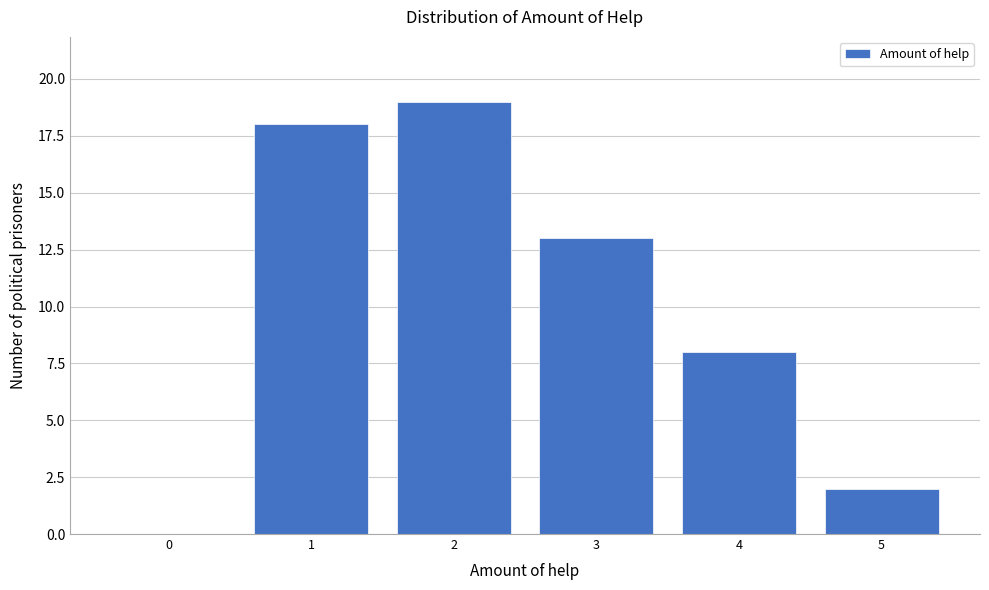

Reading right to left, extract all data points from this chart.

5=2	4=8	3=13	2=19	1=18	0=0